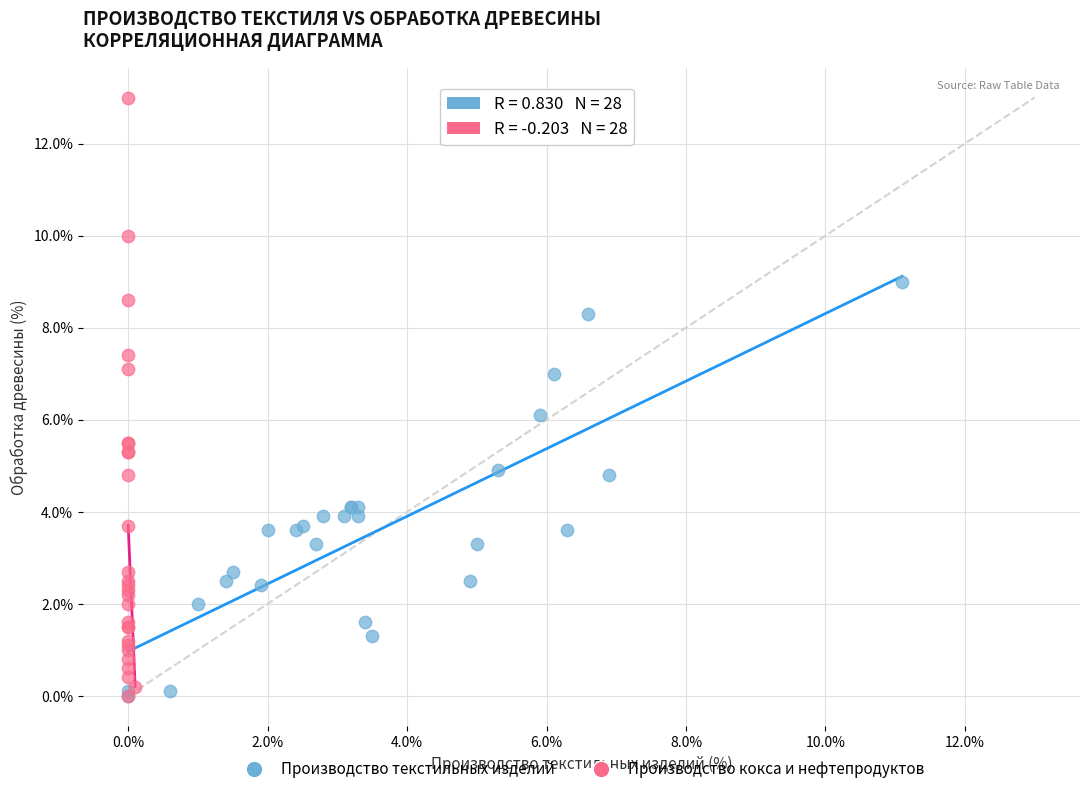

Which series has the widest spread of Y values?

Производство кокса и нефтепродуктов